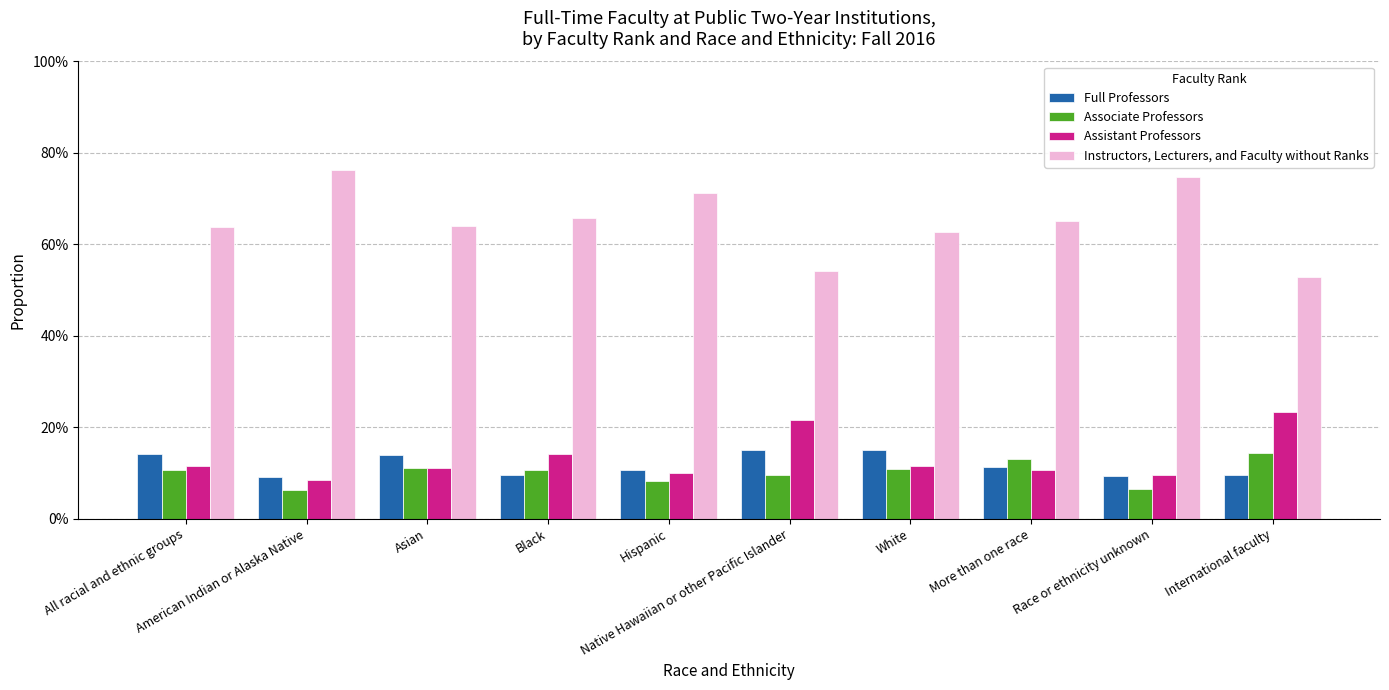

What is the approximate value of Assistant Professors at Native Hawaiian or other Pacific Islander?

0.2